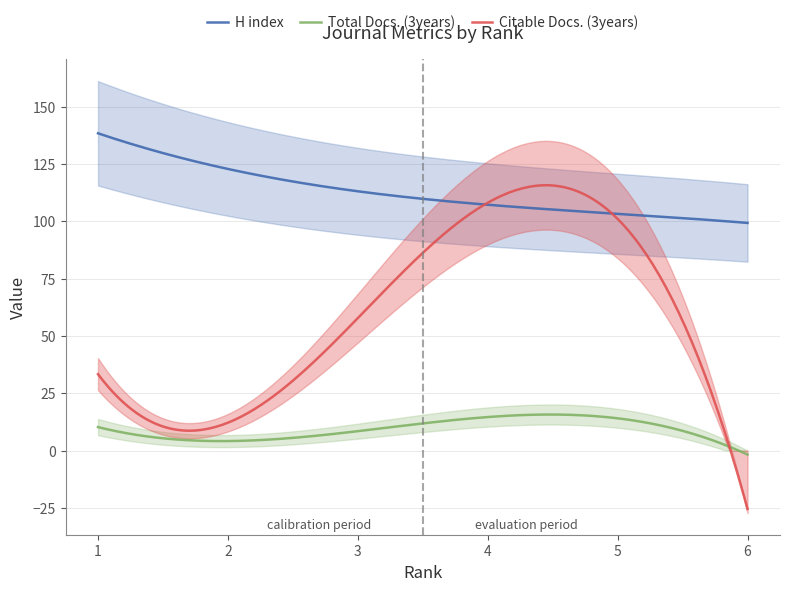

True or false: H index has more than 0 points higher than both neighbors.

False